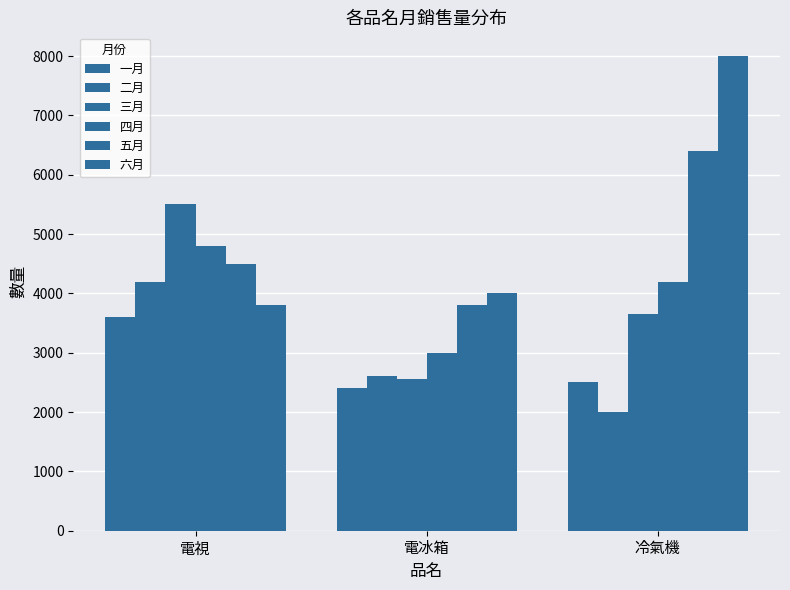

Read the 六月 value at 冷氣機, to the nearest 100.

8000